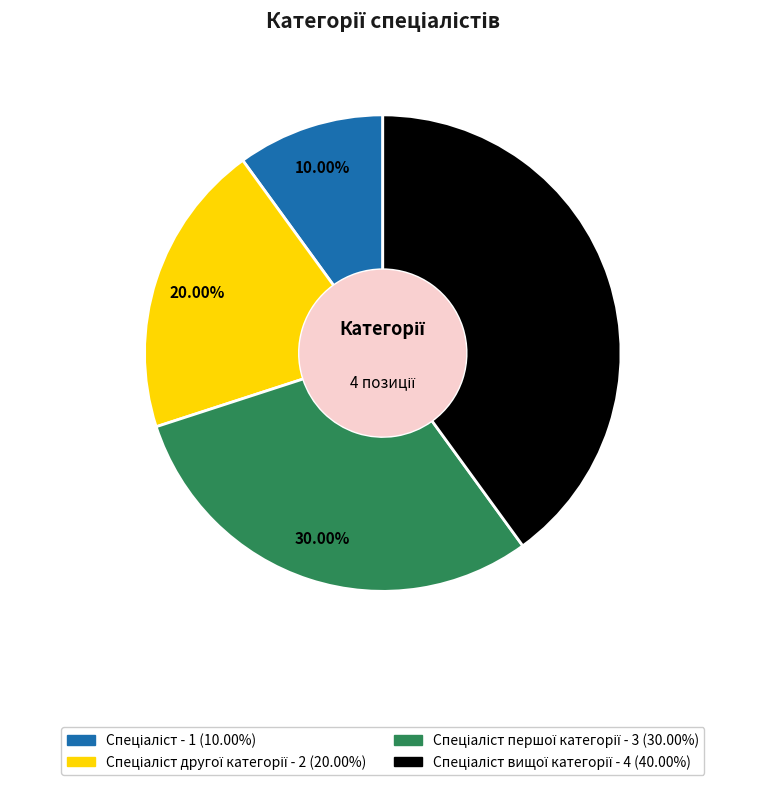

Does any single category account for the majority?

No